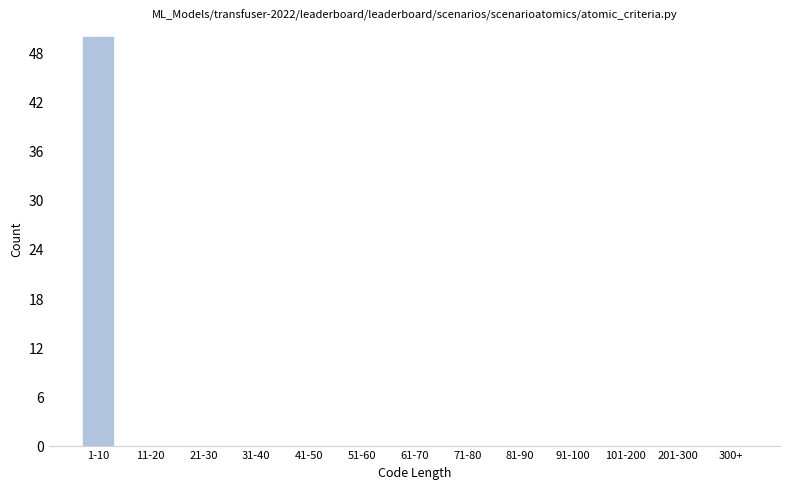

Reading left to right, extract all data points from this chart.

1-10=50	11-20=0	21-30=0	31-40=0	41-50=0	51-60=0	61-70=0	71-80=0	81-90=0	91-100=0	101-200=0	201-300=0	300+=0